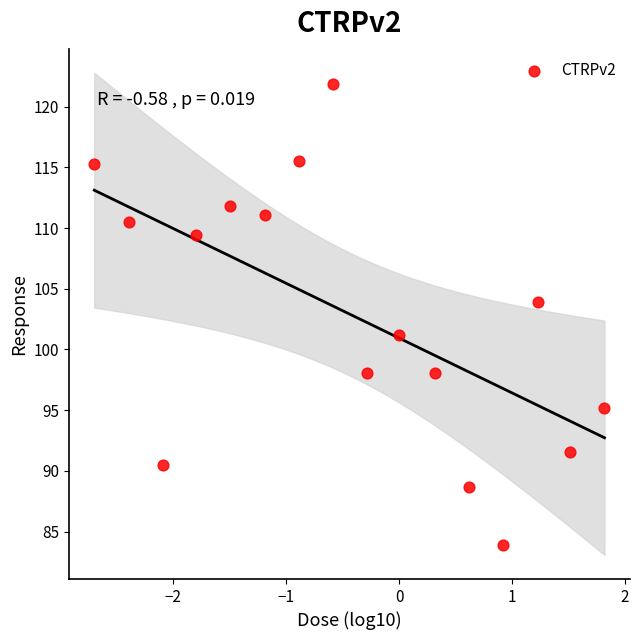

What is the range of X values (max minus min)?

4.5